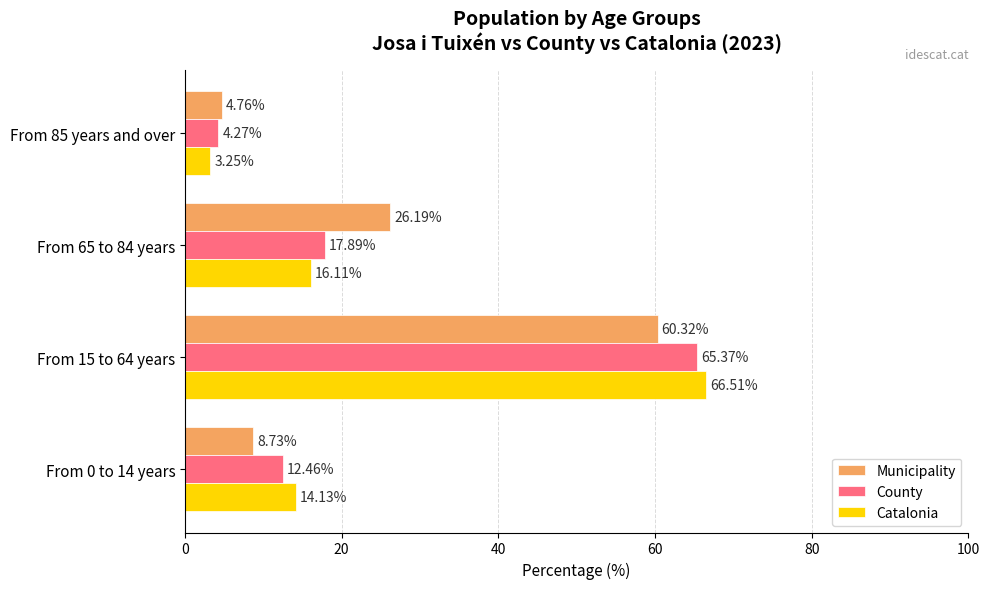

What is the average value of the Catalonia series?

25.0